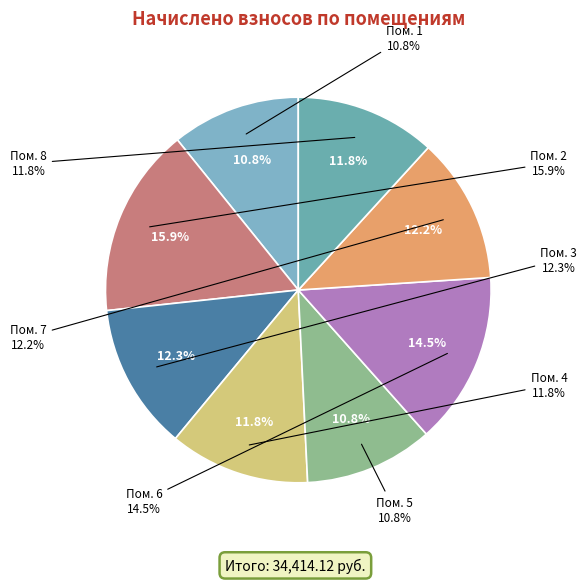

What percentage is the 3 slice, to the nearest percent?

12%